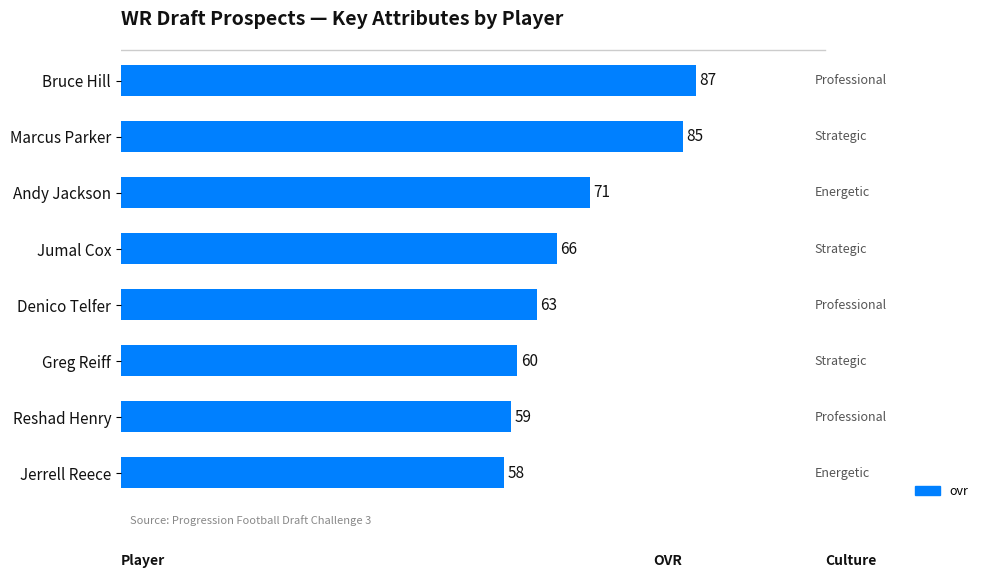

Between Bruce Hill and Marcus Parker, which is larger?

Bruce Hill